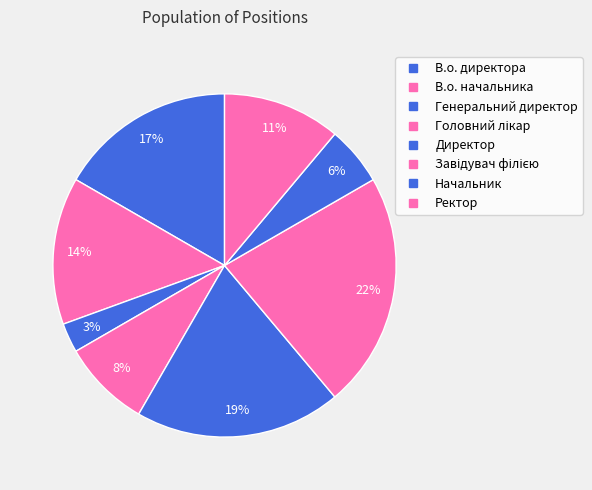

Is it true that Начальник is 6% of the pie?

True